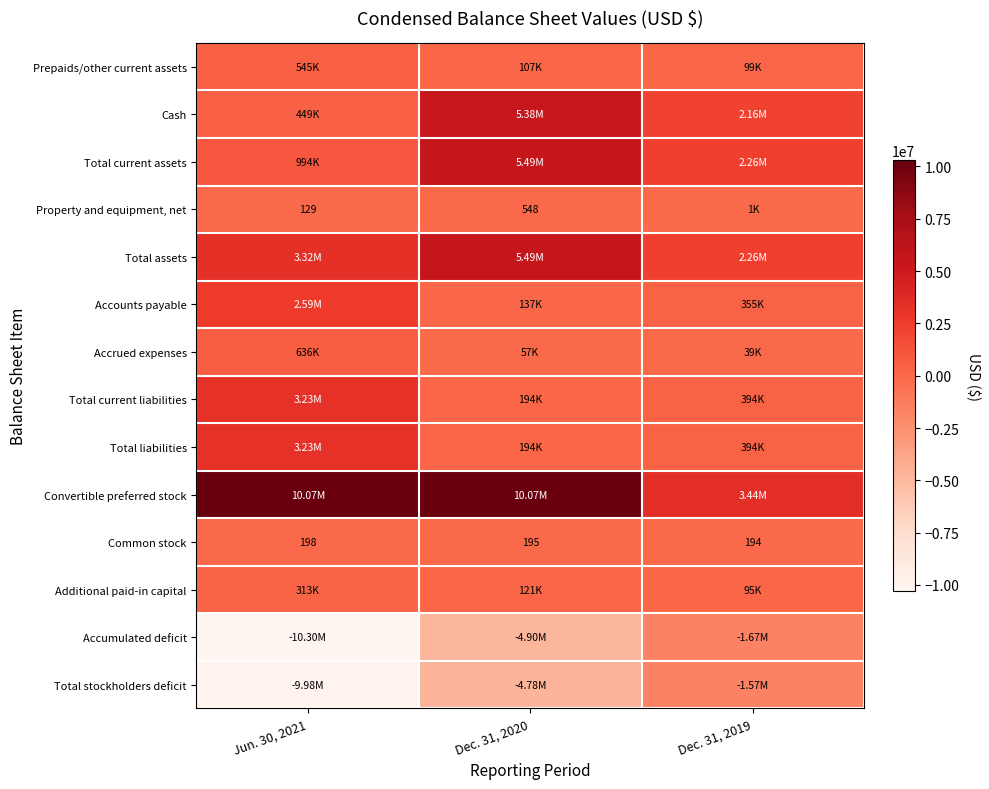

At how many categories does at least one series exceed 1629305?

3